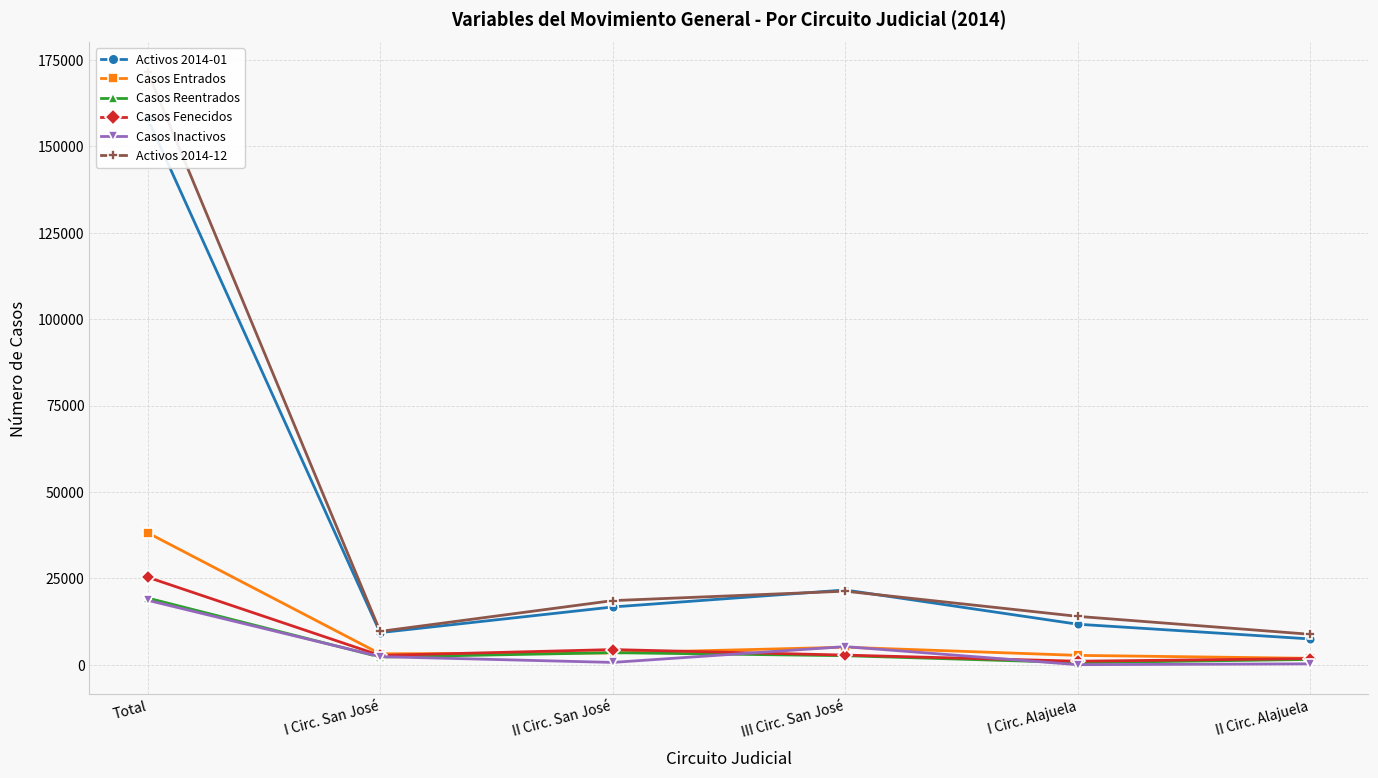

What is the smallest value displayed?

35